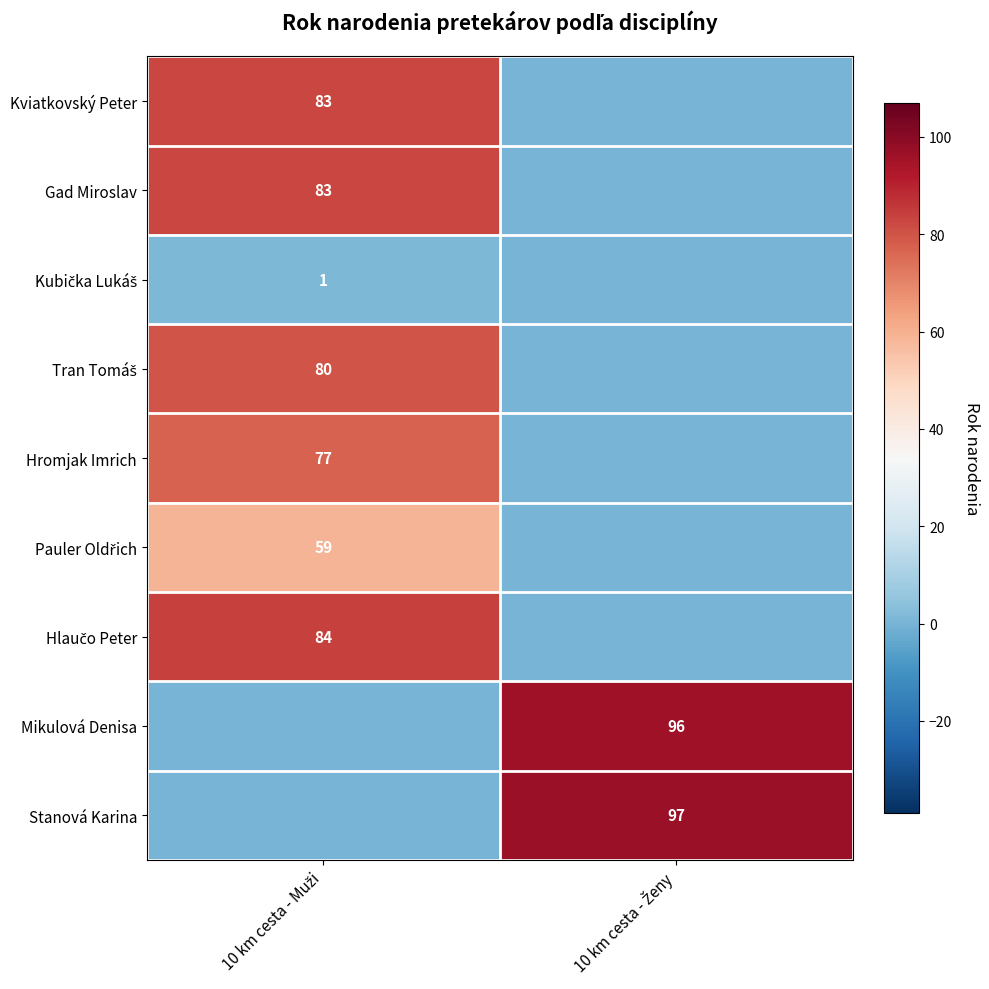

Which category has the lowest value across all series?

10 km cesta - Ženy